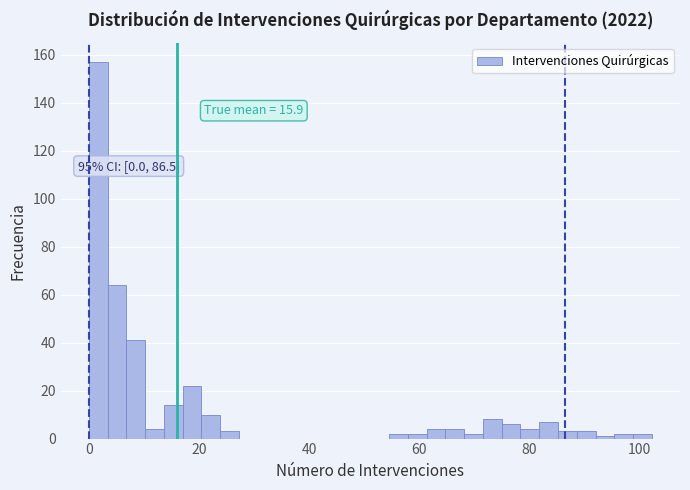

Read against the x-axis, roughly where is the centre of the tallest bar?

2